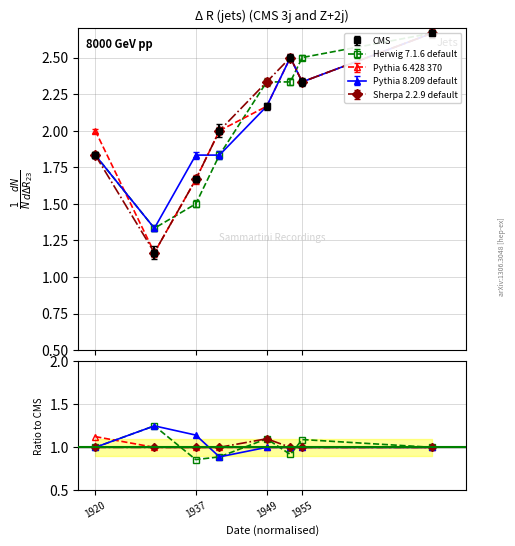

Where does the CMS series first go above 2?

1949-12-01